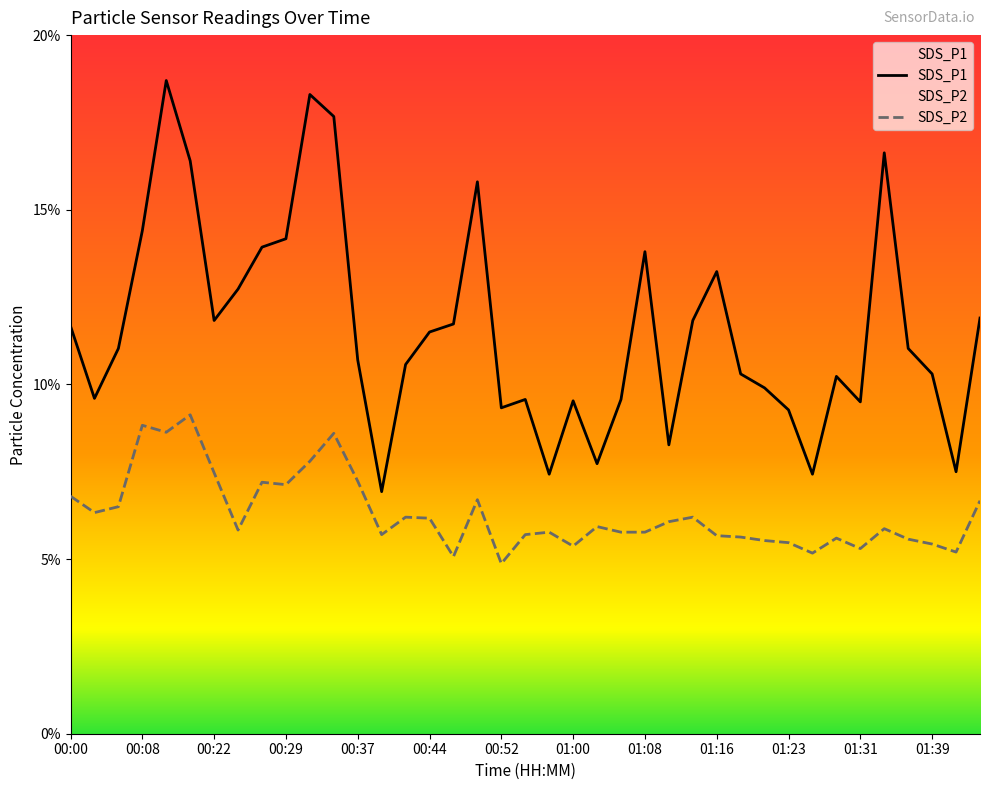

What is the highest value of the SDS_P2 series?

9.1